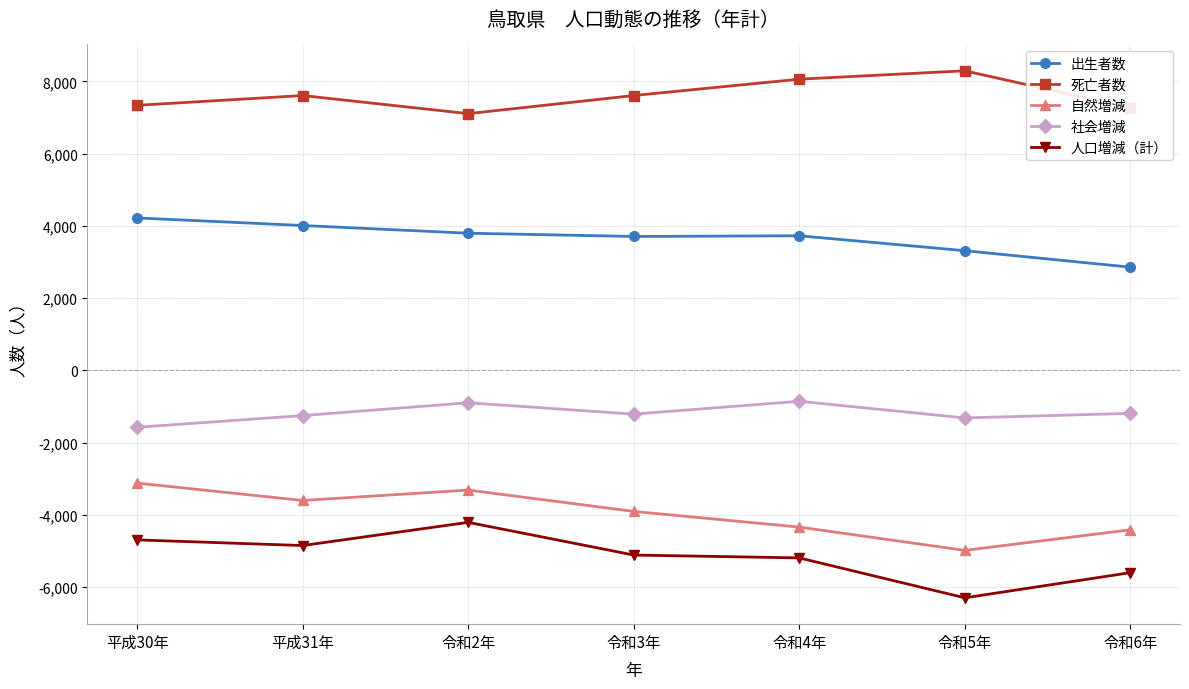

The 自然増減 series shows -4980 at 令和5年. True or false?

True